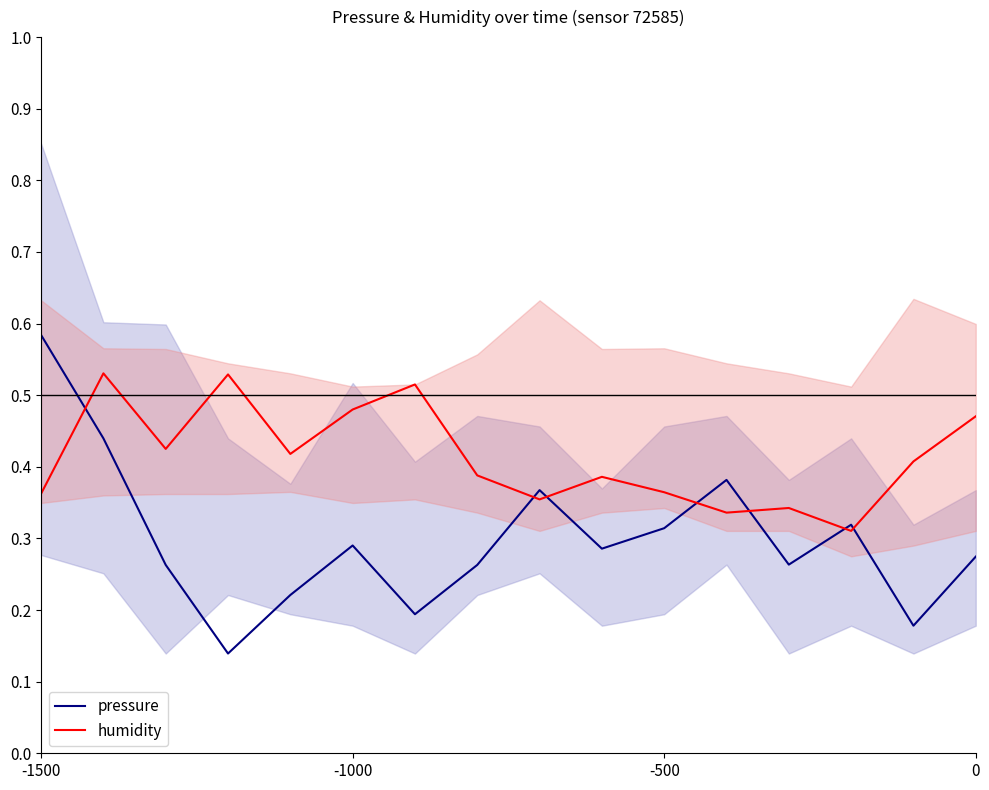

Reading left to right, list all the values displayed in this chart.

pressure: 0.6	0.4	0.3	0.1	0.2	0.3	0.2	0.3	0.4	0.3	0.3	0.4	0.3	0.3	0.2	0.3
humidity: 0.4	0.5	0.4	0.5	0.4	0.5	0.5	0.4	0.4	0.4	0.4	0.3	0.3	0.3	0.4	0.5